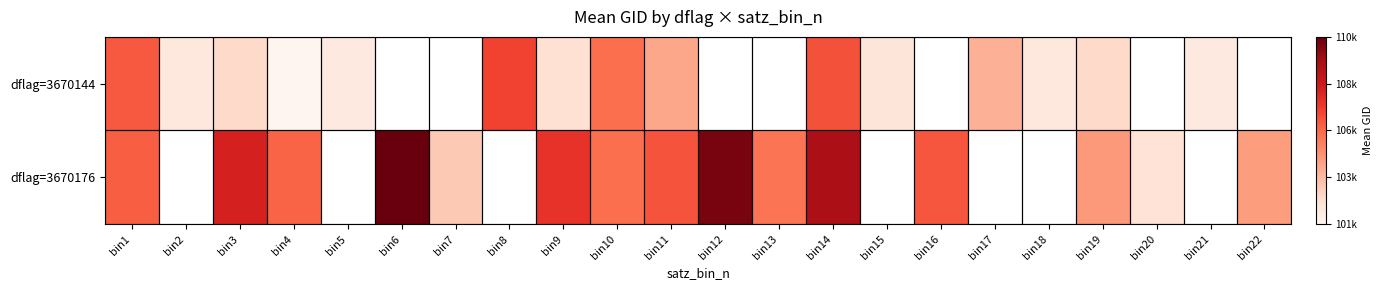

How many values in the dflag=3670176 series are below 107062?

10